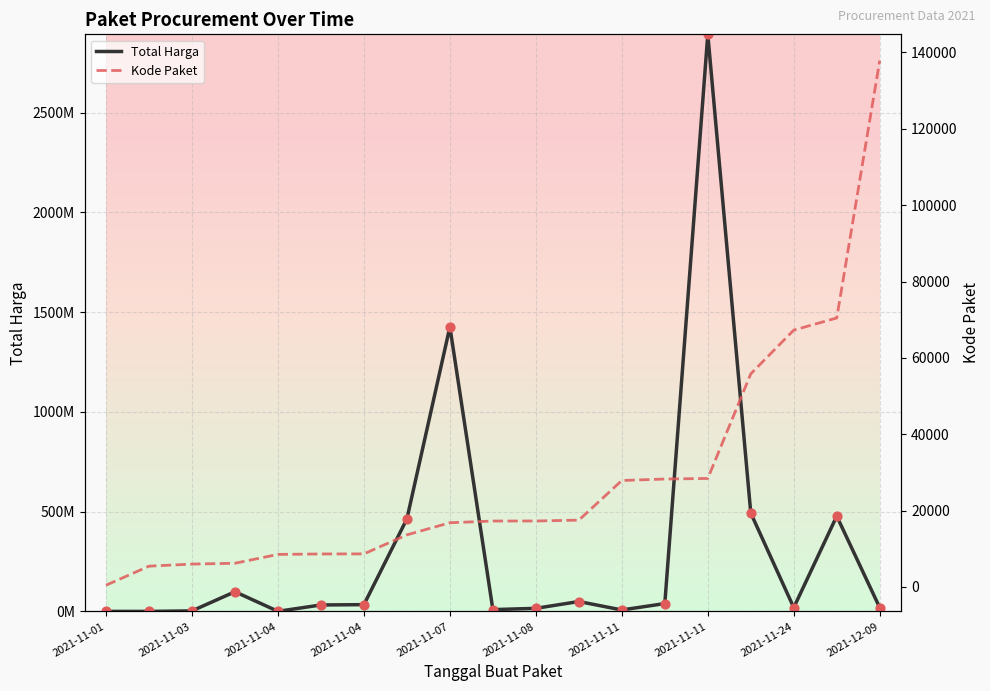

What are all the series names shown in the legend?

Total Harga, Kode Paket